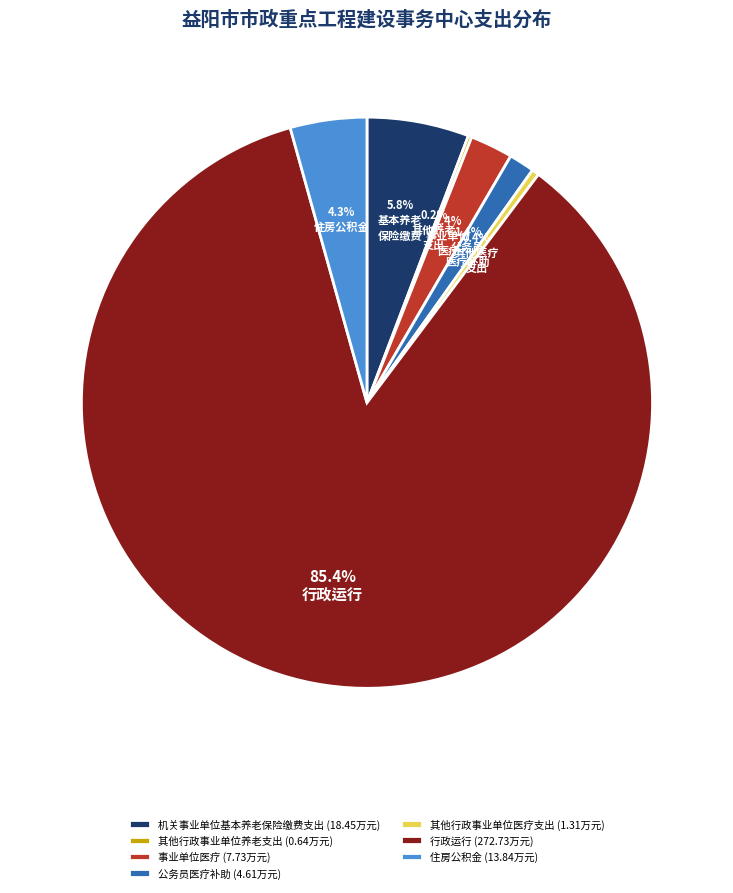

To the nearest percent, what is the combined percentage of 其他行政事业单位医疗支出 and 机关事业单位基本养老保险缴费支出?

6%